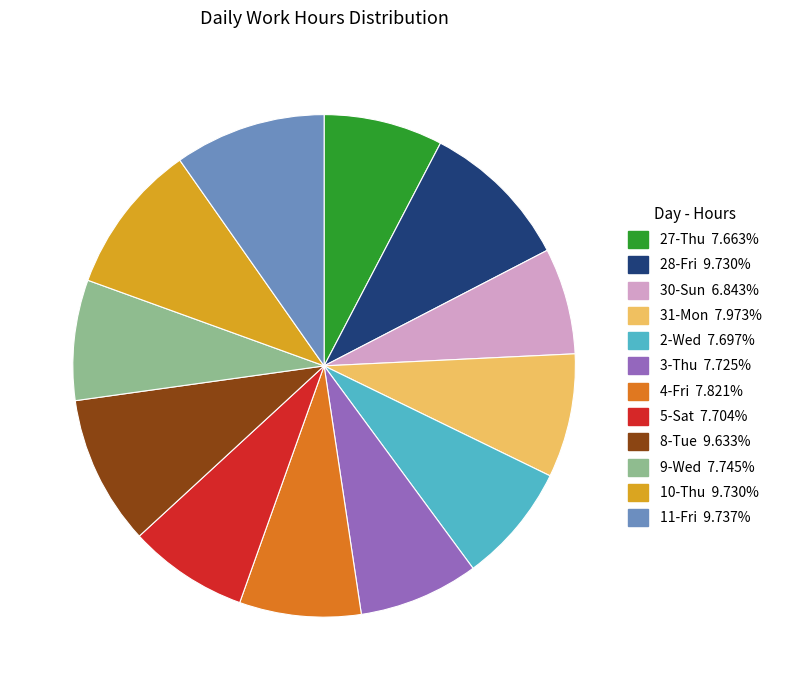

Is it true that 2-Wed is 8% of the pie?

True